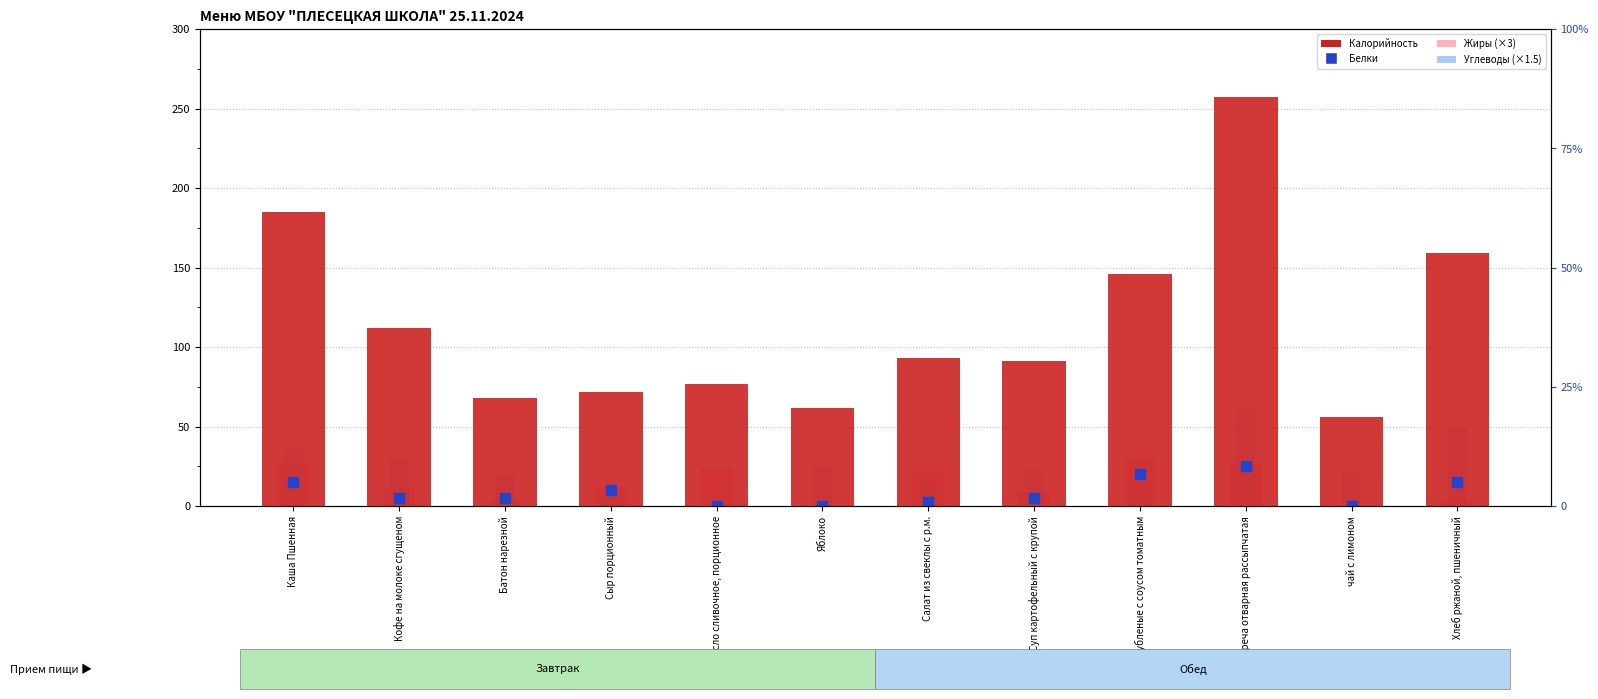

What is the highest value of the Углеводы (×1.5) series?

61.5